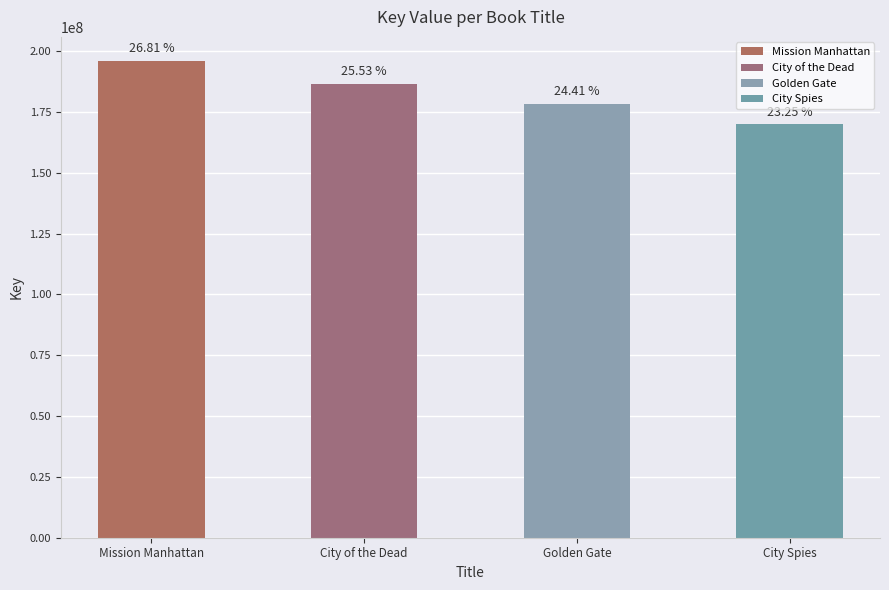

How many bars are there in total?

4